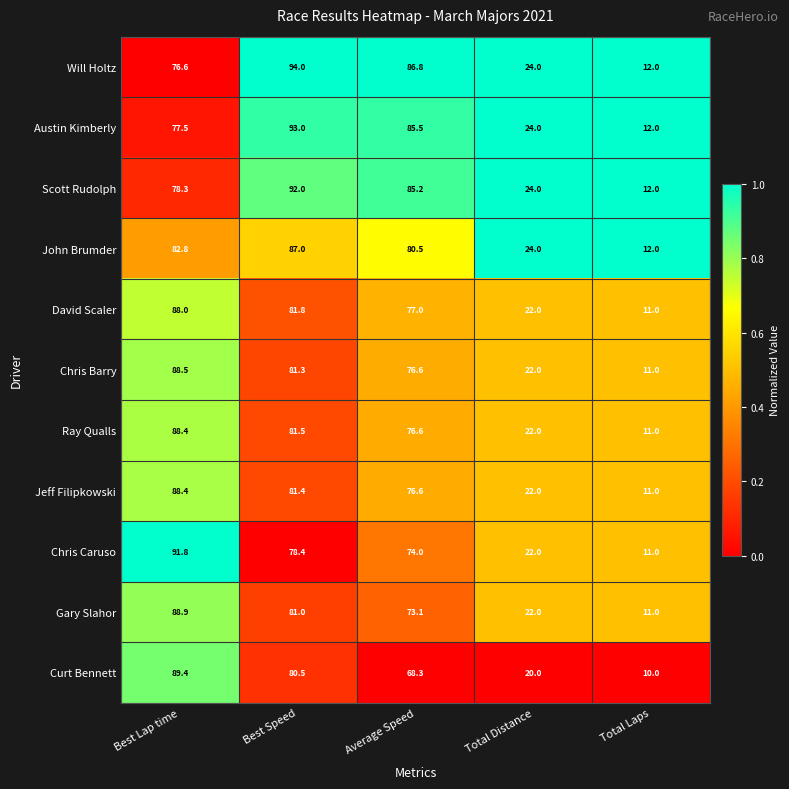

Where does the Curt Bennett series first go above 68?

Best Lap time